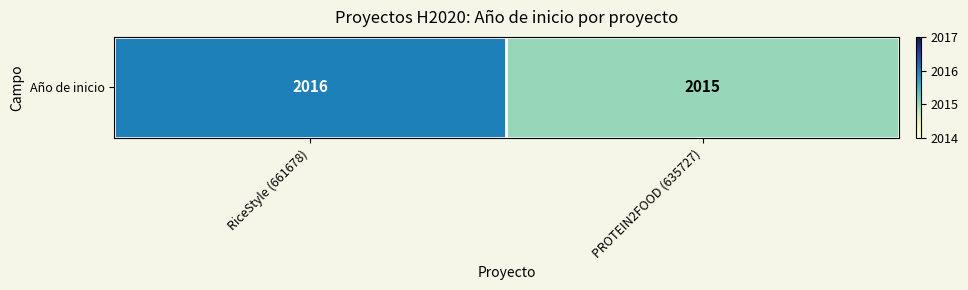

Approximately how many times larger is the value at RiceStyle (661678) compared to PROTEIN2FOOD (635727)?

1.0